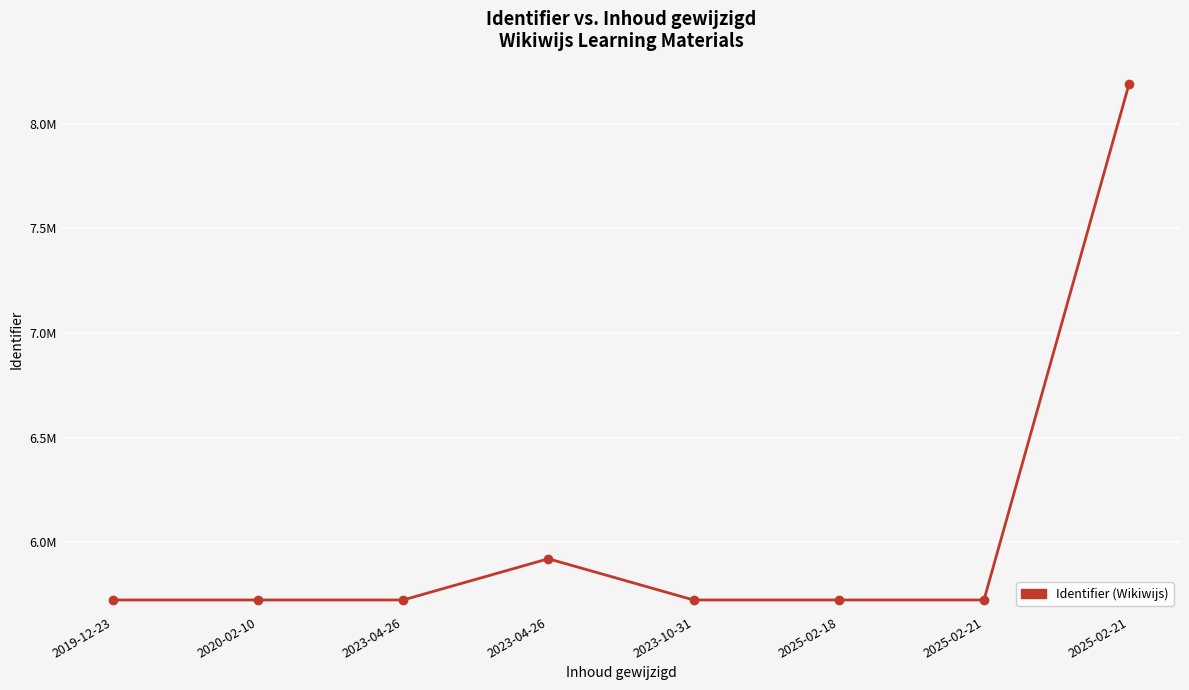

List the labels in order of value, smallest first.

2023-10-31, 2020-02-10, 2019-12-23, 2023-04-26, 2025-02-18, 2025-02-21, 2023-04-26, 2025-02-21